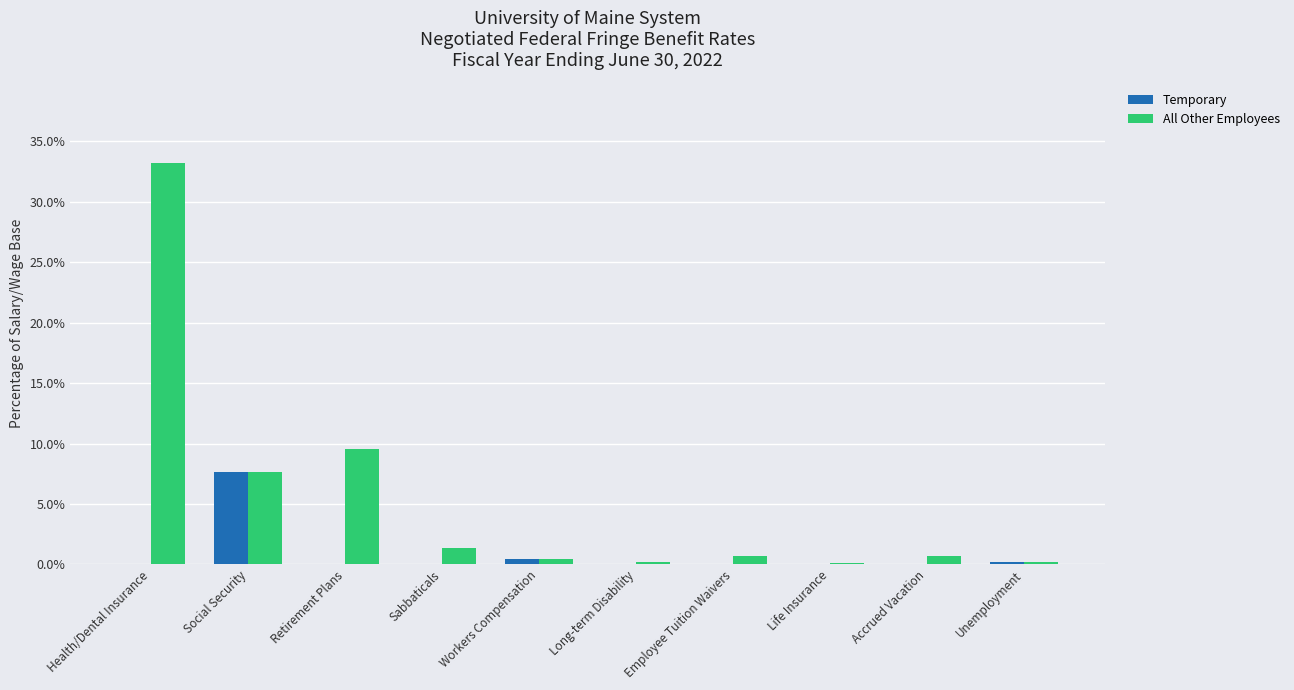

Does the chart contain stacked bars?

No